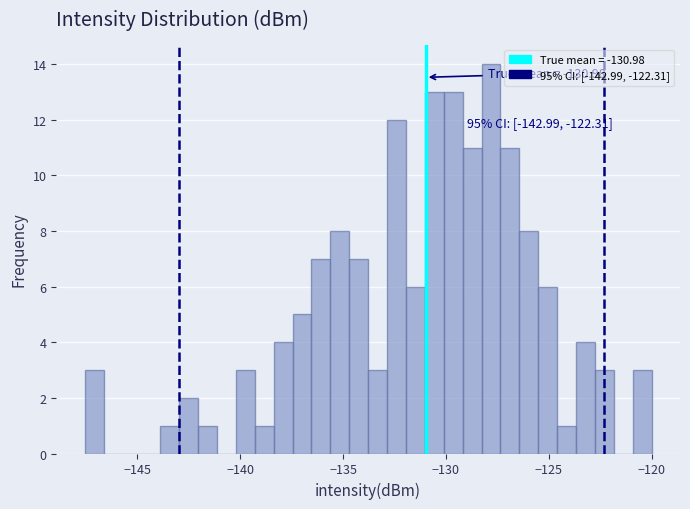

Read against the x-axis, roughly where is the centre of the tallest bar?

-128.0